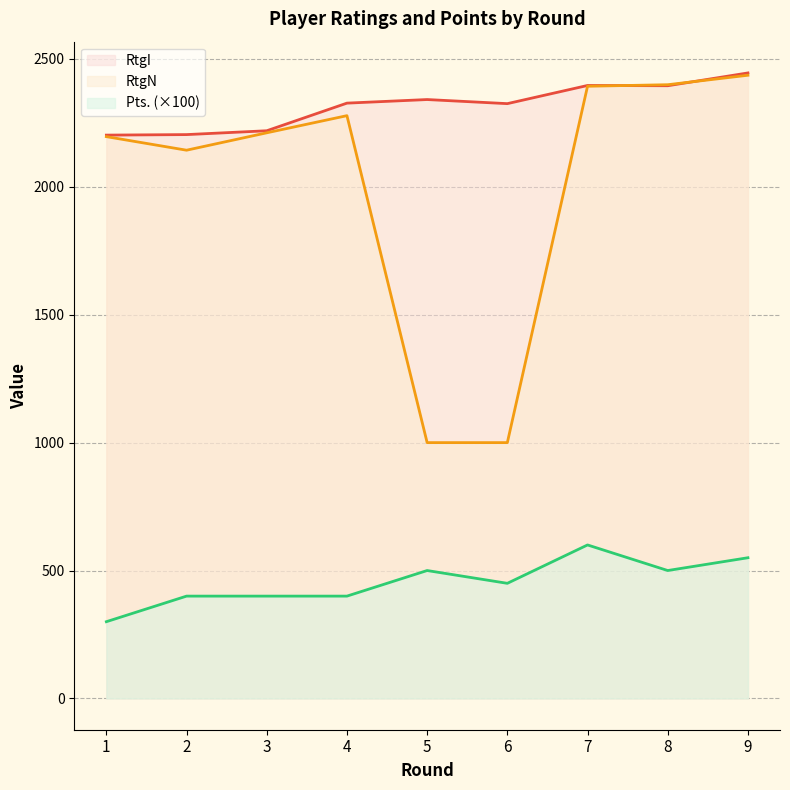

What is the lowest value of the Pts. series?

300